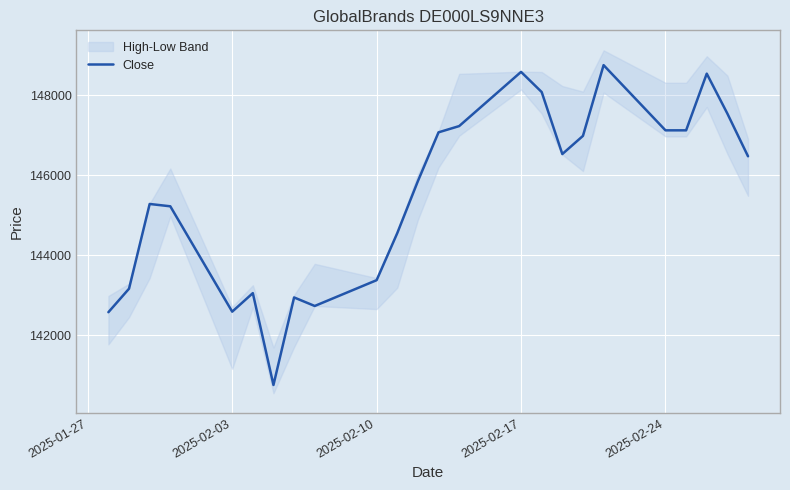

What is the sum of all values?

3492140